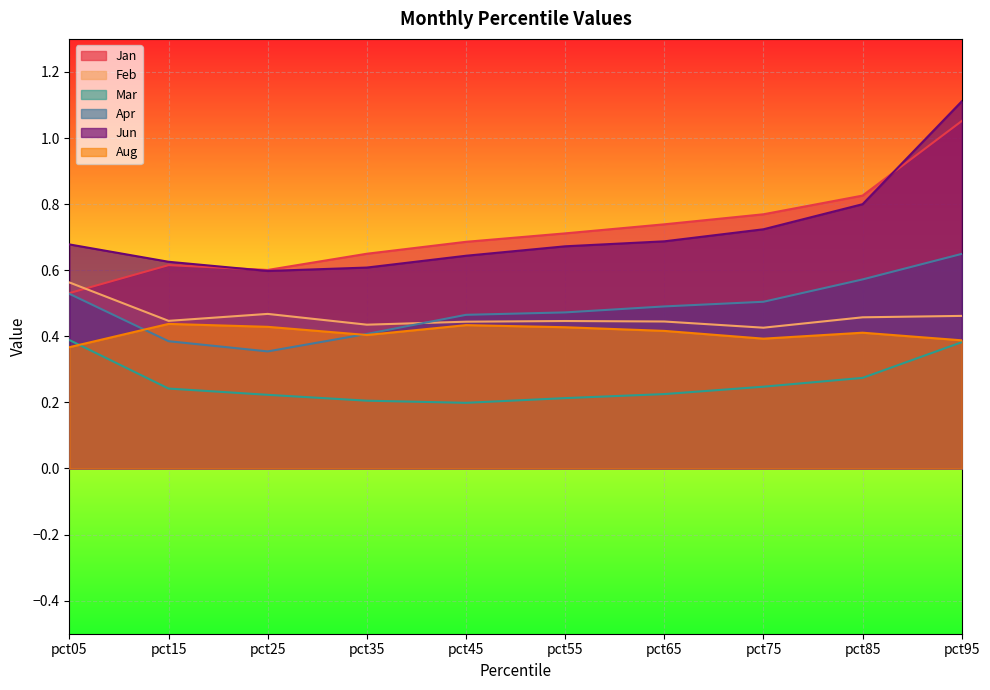

How many lines are shown in the chart?

6